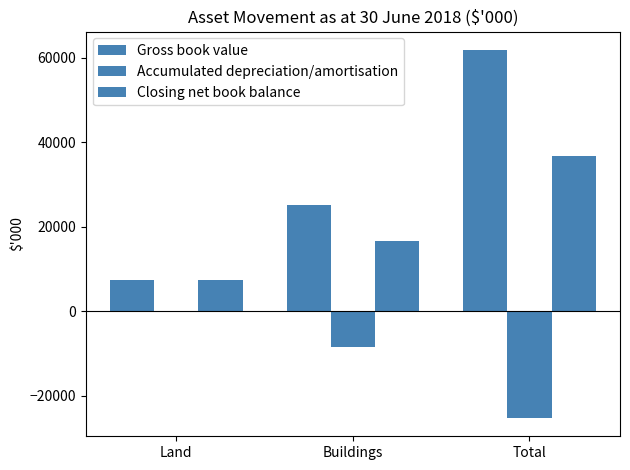

What is the spread (max minus min) of values at Land?

7500